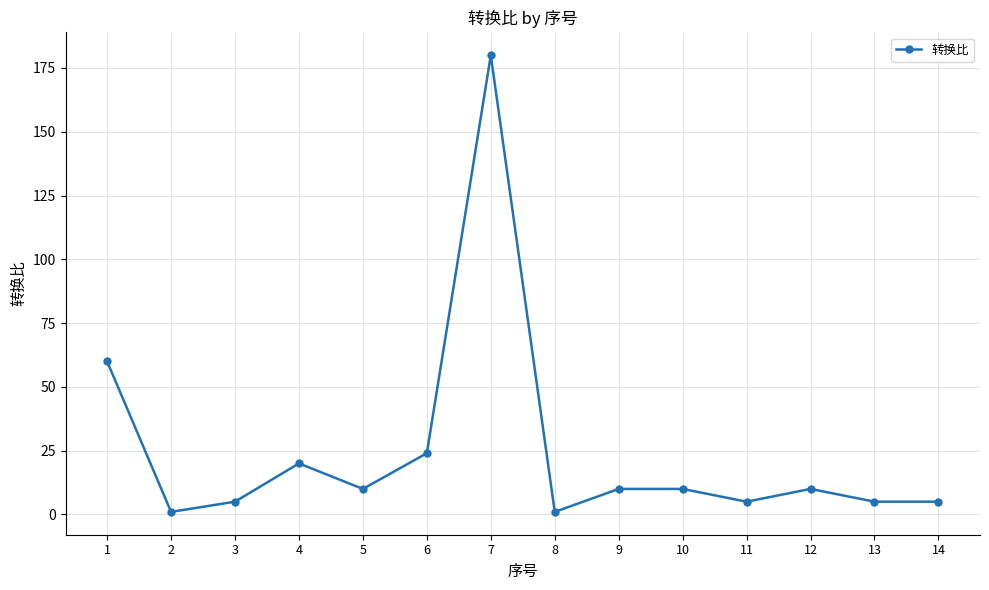

What is the change in value from 8 to 14?

+4